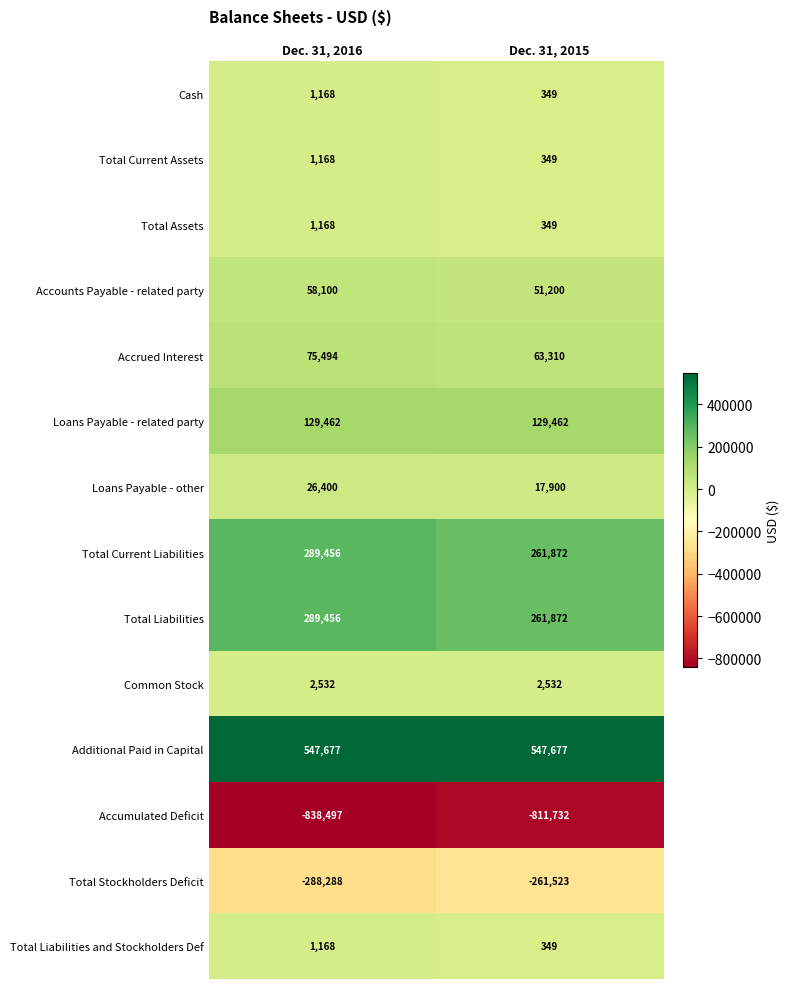

List the labels in order of Accumulated Deficit value, largest first.

Dec. 31, 2015, Dec. 31, 2016